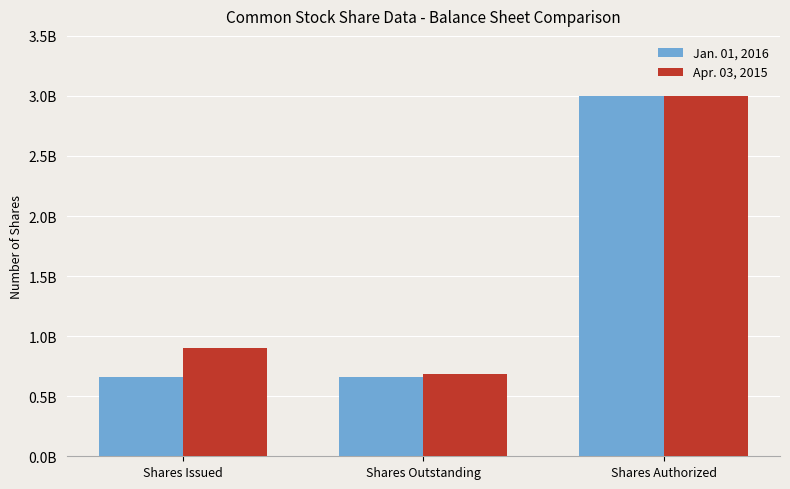

What value does the Apr. 03, 2015 series have at Shares Outstanding, to the nearest 50?

684000000